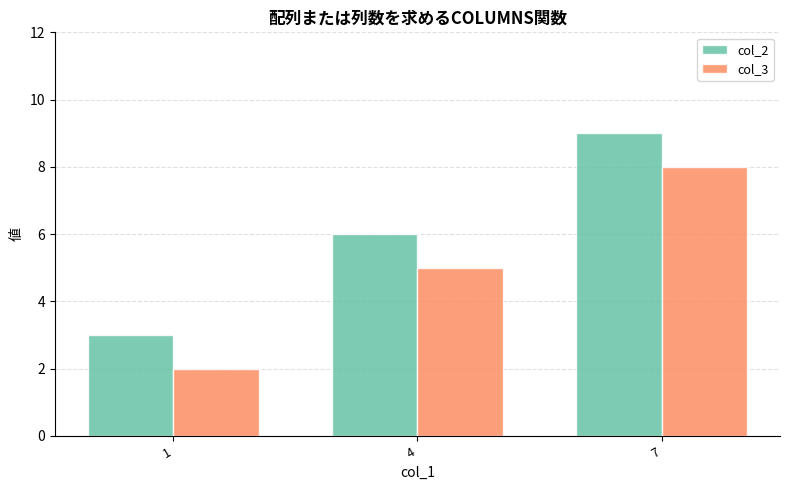

What are all the series names shown in the legend?

col_2, col_3